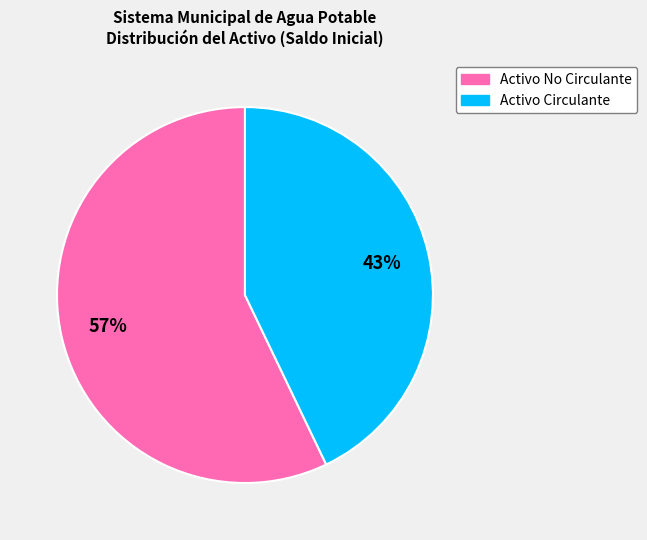

To the nearest percent, what portion does Activo No Circulante represent?

57%